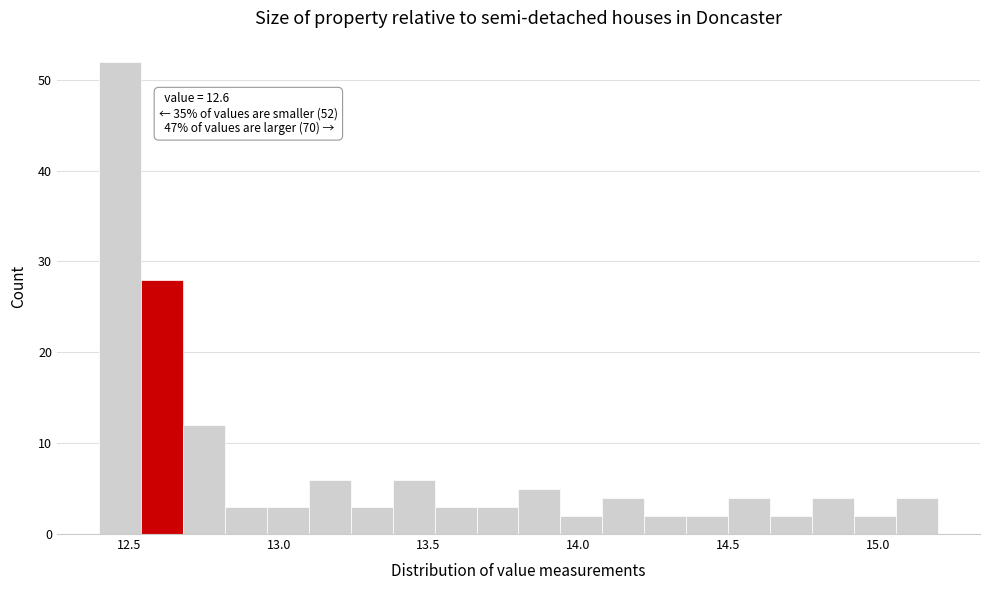

Around what value on the x-axis is the tallest bar? Give the approximate position of its centre, as read against the axis.

12.45